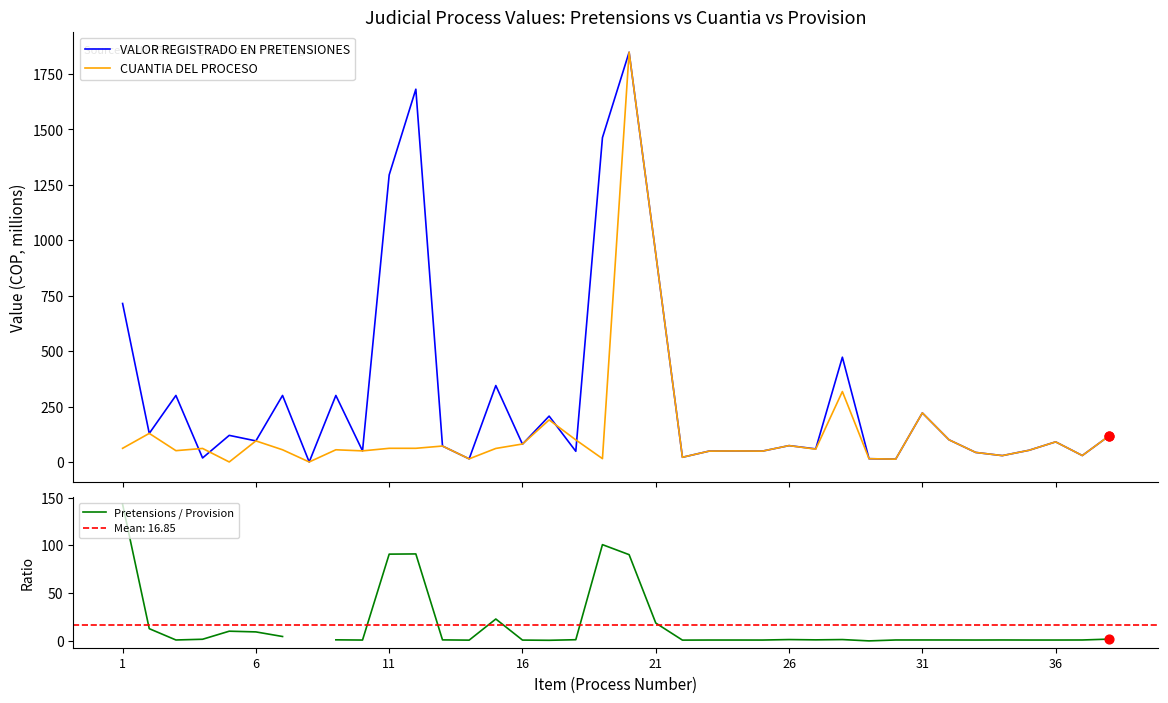

What are all the series names shown in the legend?

VALOR REGISTRADO EN PRETENSIONES, CUANTIA DEL PROCESO, Pretensions / Provision